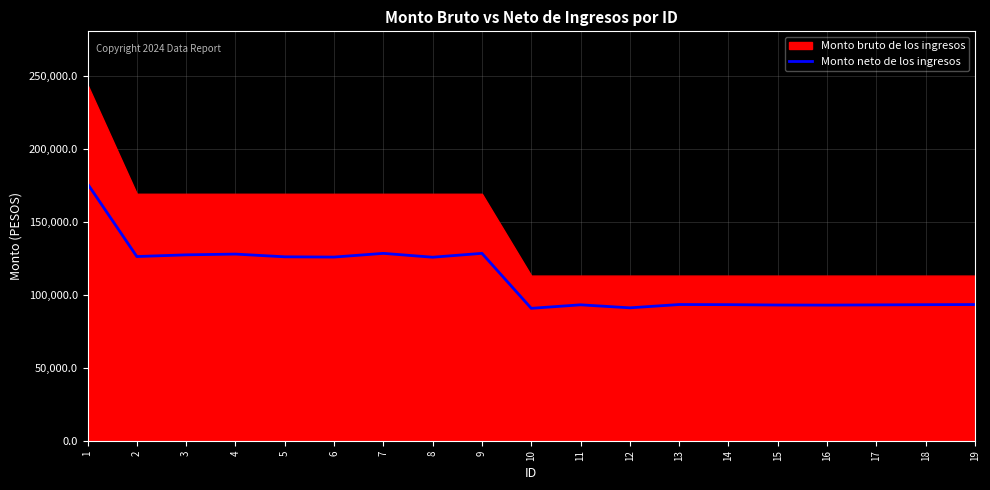

What is the minimum value for Monto neto de los ingresos?

90793.6